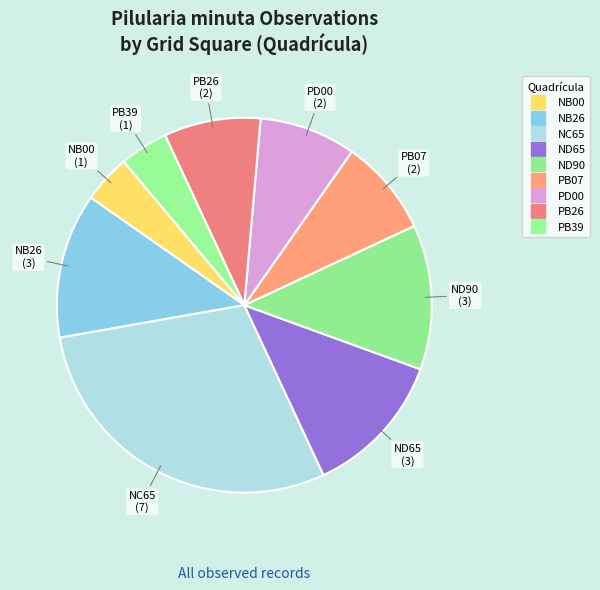

Is there a majority slice in this chart?

No